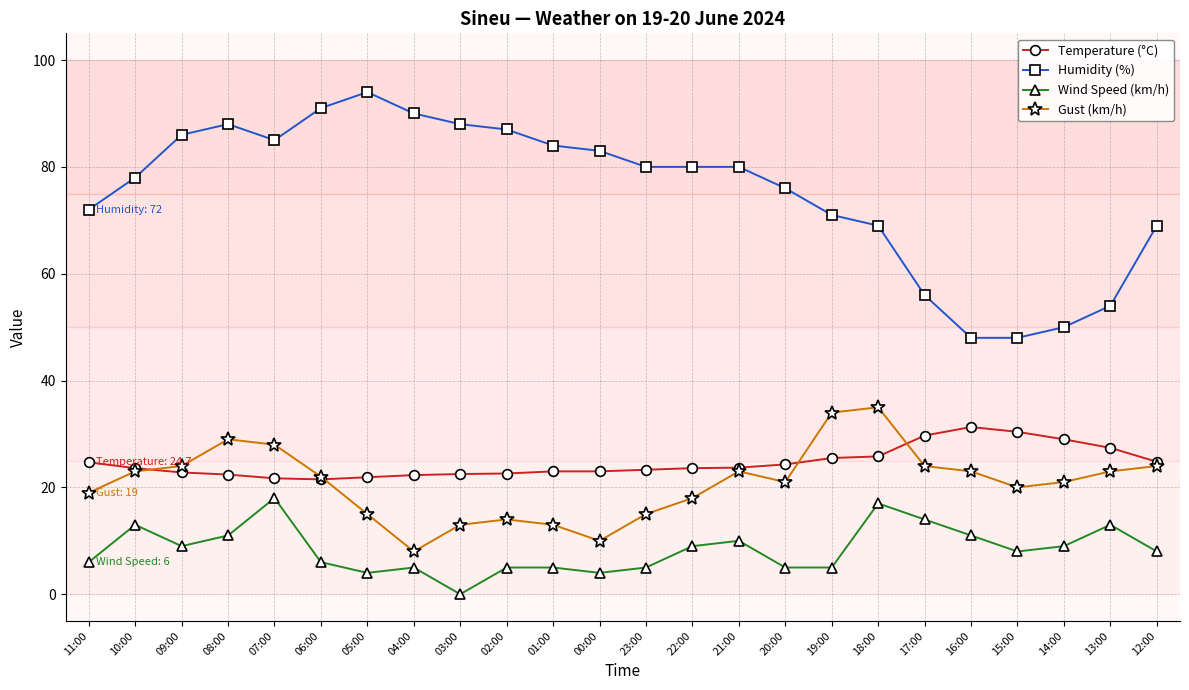

What is the total value across all series at 00:00?

120.0